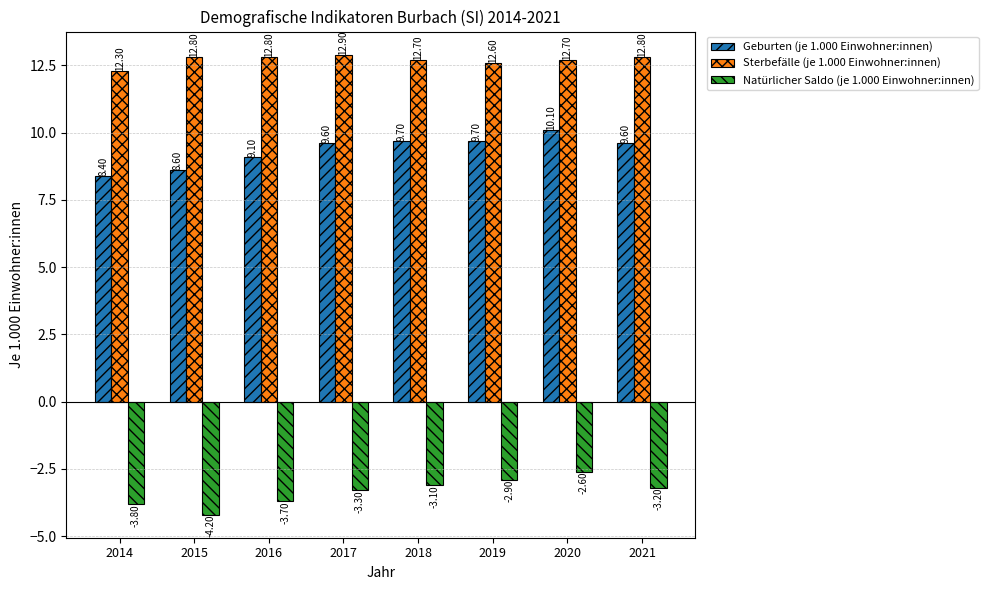

The Natürlicher Saldo (je 1.000 Einwohner:innen) series shows -3.3 at 2017. True or false?

True